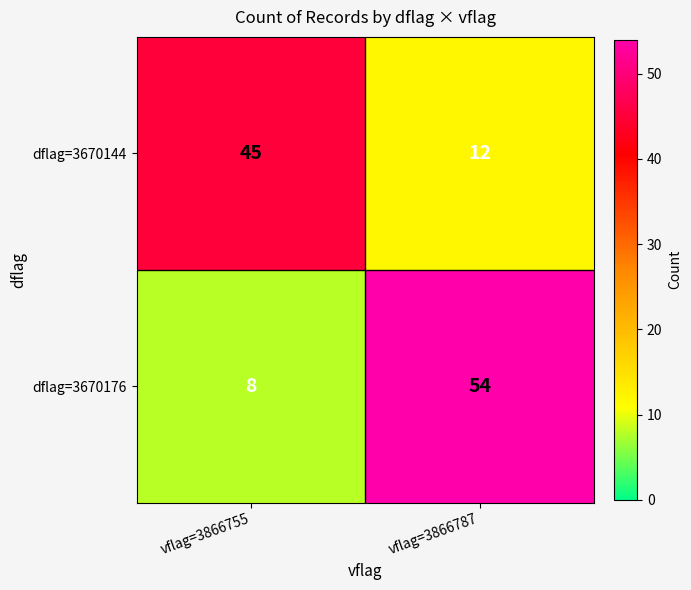

What is the difference between the dflag=3670176 values at vflag=3866755 and vflag=3866787?

46